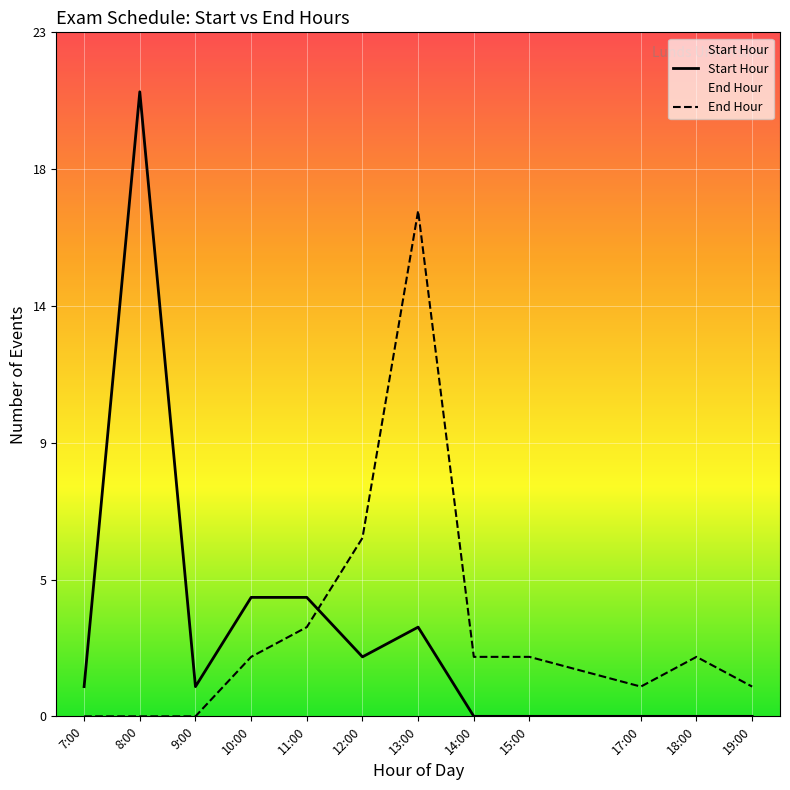

The End Hour series shows 0 at 9:00. True or false?

True